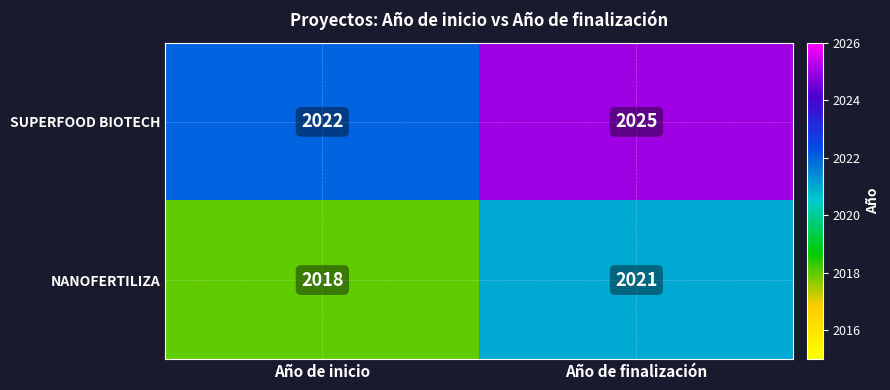

Reading left to right, list all the values displayed in this chart.

SUPERFOOD BIOTECH: 2022	2025
NANOFERTILIZA: 2018	2021